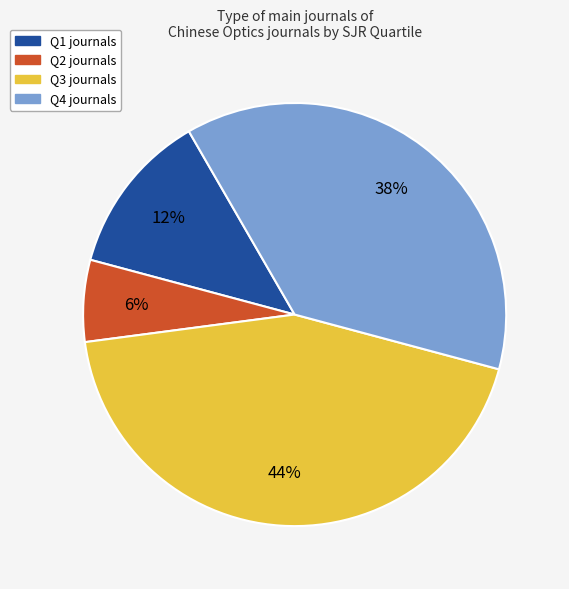

Which slice is the largest?

Q3